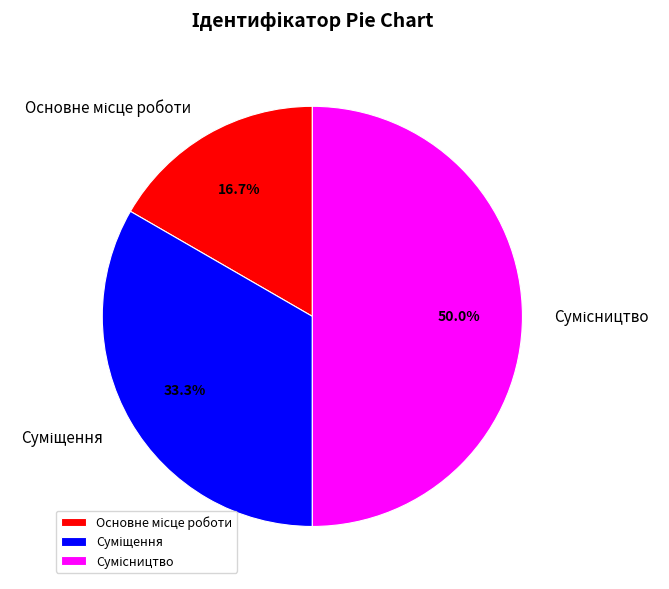

Count the number of slices in the pie.

3